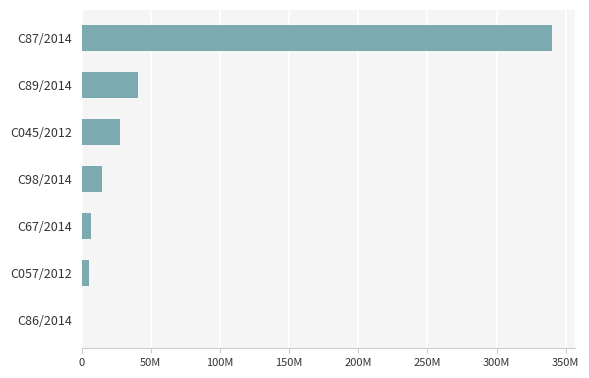

Are the bars horizontal?

Yes